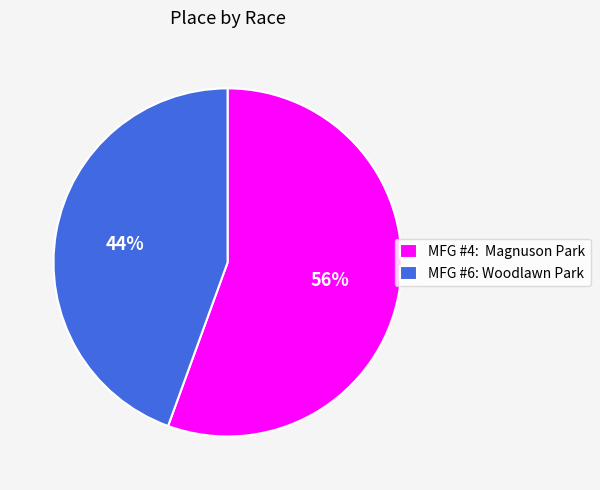

Does MFG #4: Magnuson Park account for over 50% of the chart?

Yes